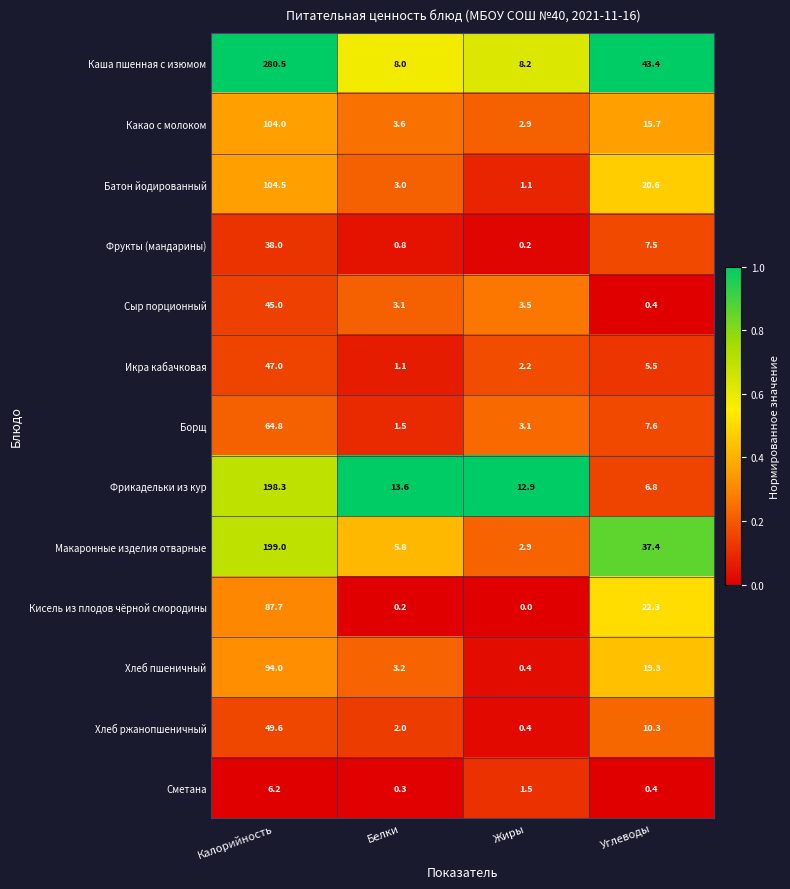

Is it true that Какао с молоком equals 15.7 at Углеводы?

True